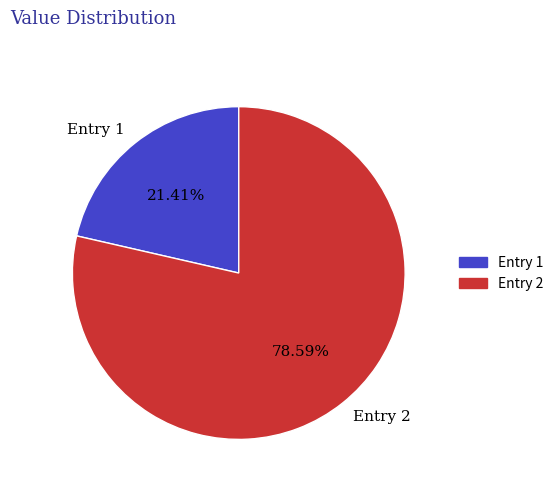

Is there any slice that represents more than half of the pie?

Yes